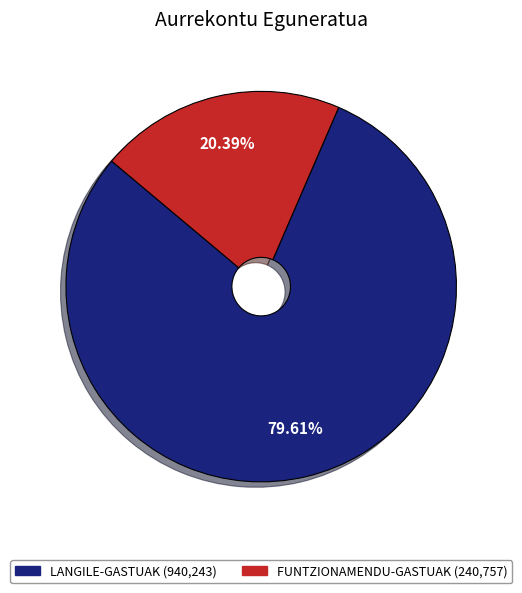

What is the majority slice?

LANGILE-GASTUAK